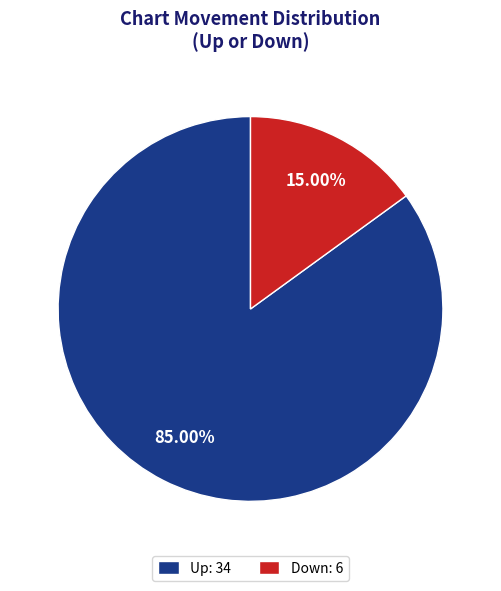

Is there a majority slice in this chart?

Yes